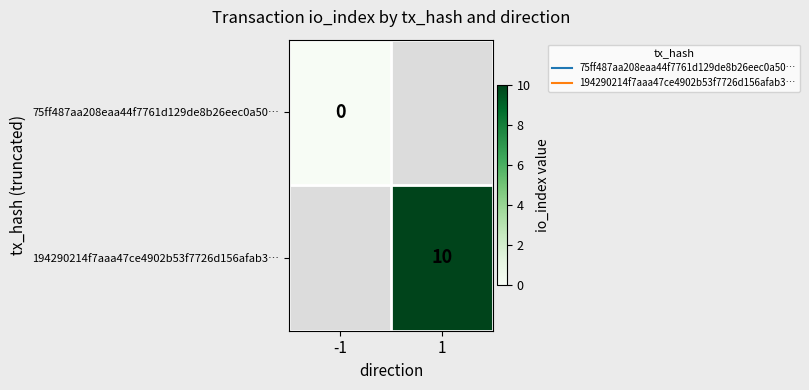

Which series has the widest spread of values?

75ff487aa208eaa44f7761d129de8b26eec0a50…